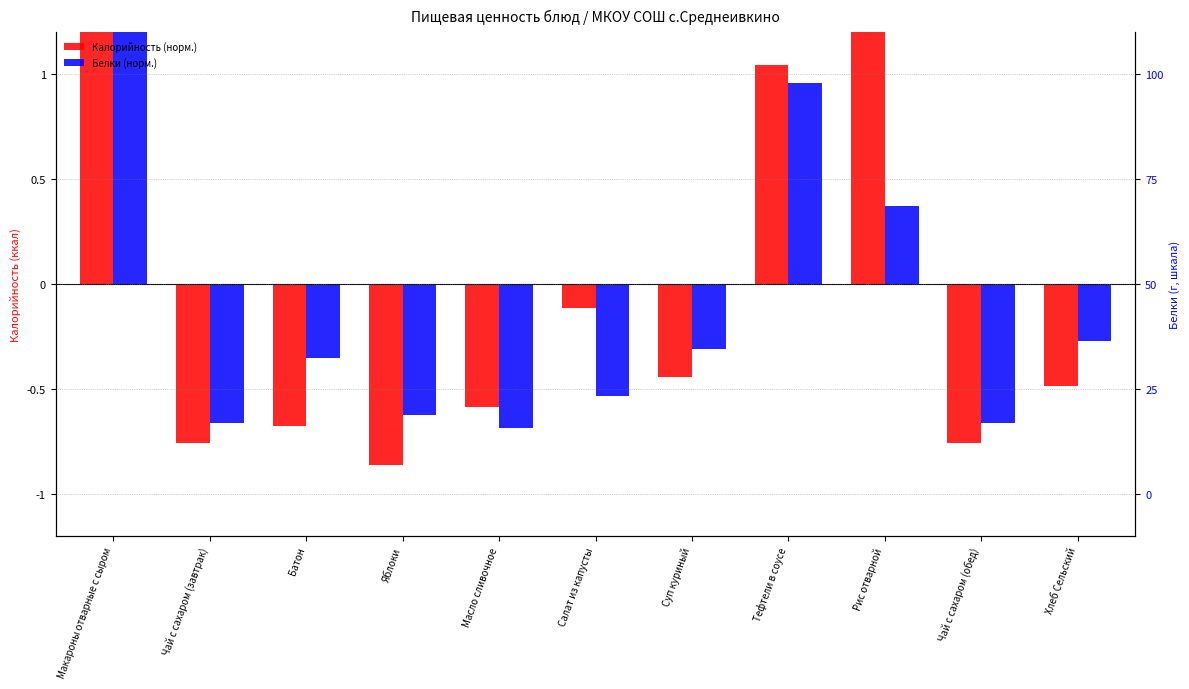

What is the total value across all series at Макароны отварные с сыром?

4.9